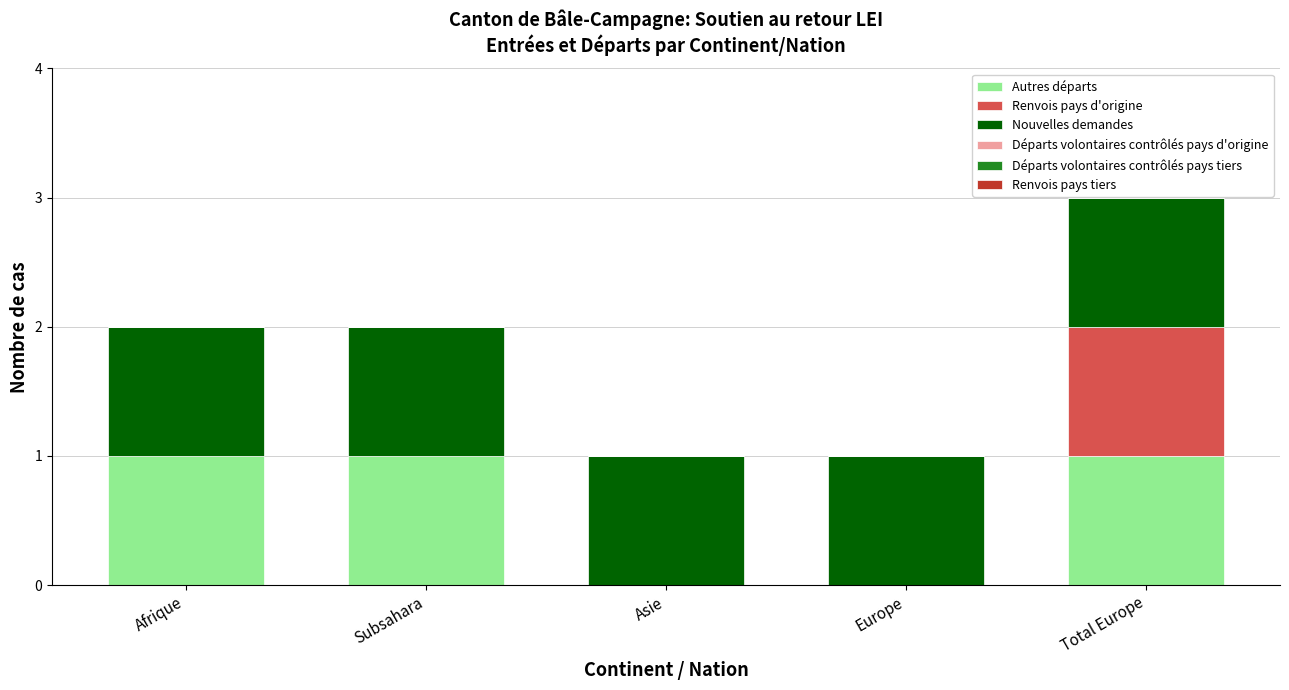

The value of Autres départs at Europe is -1. True or false?

False